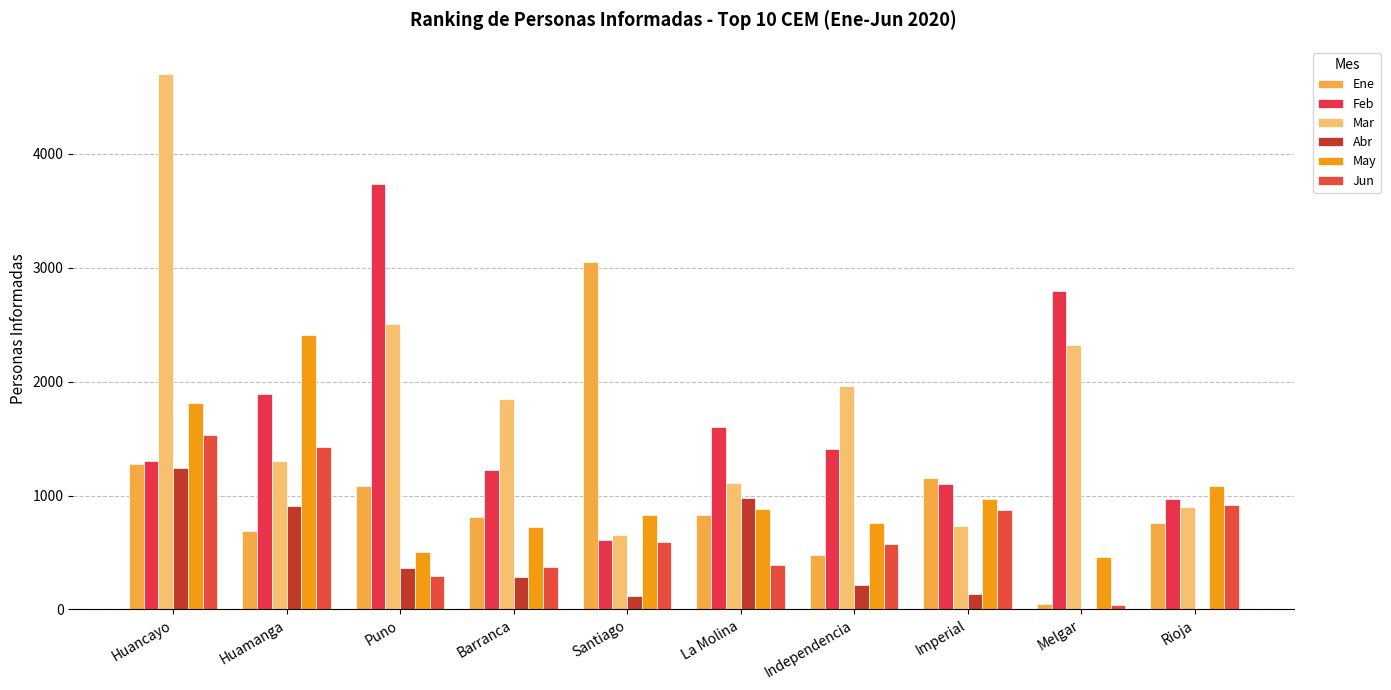

Is it true that Feb equals 628 at Barranca?

False